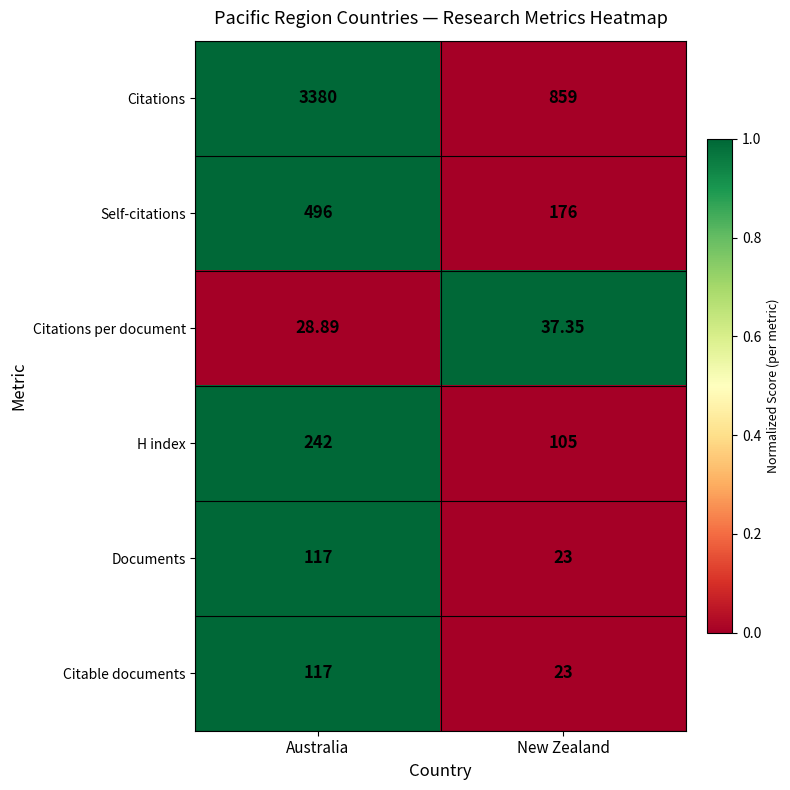

Rank the categories by Citable documents value from lowest to highest.

New Zealand, Australia